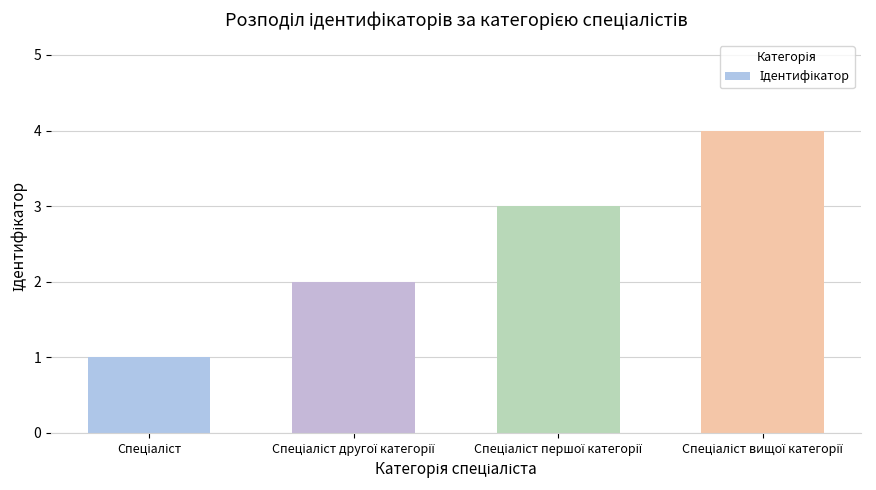

What is the greatest value displayed?

4